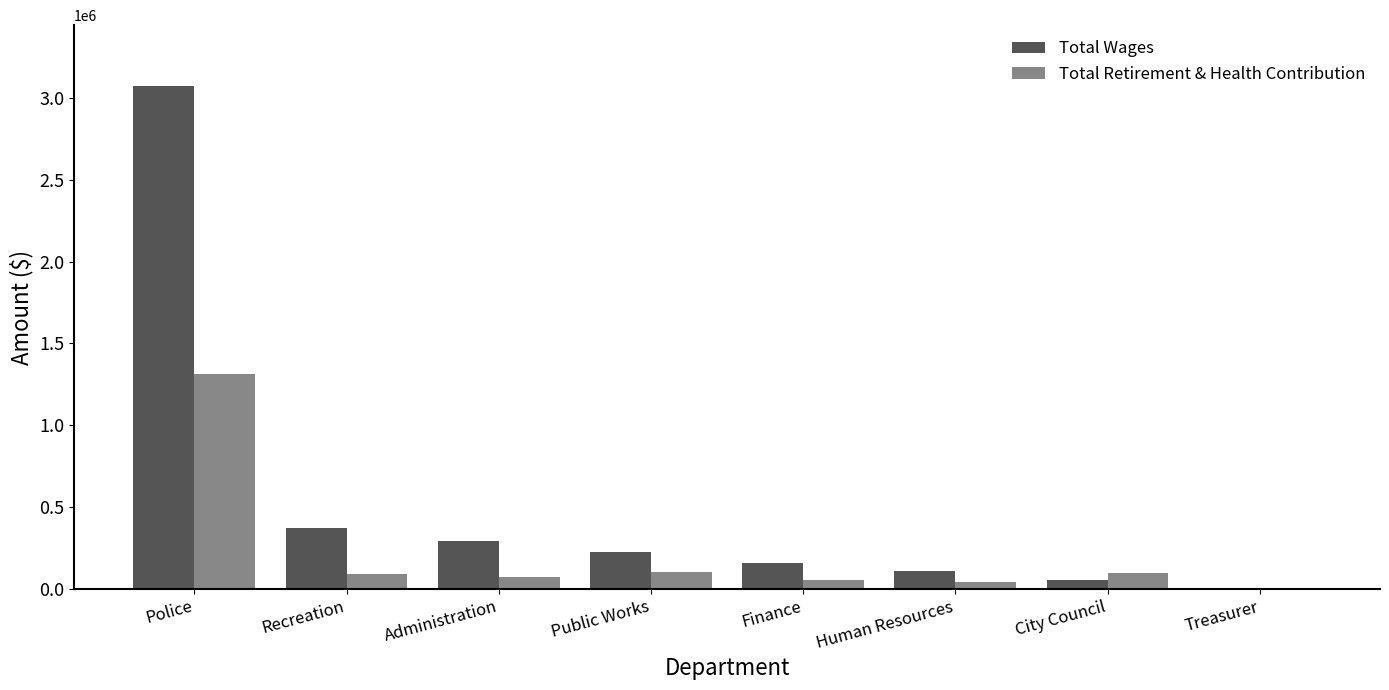

Which category has the highest value across all series?

Police